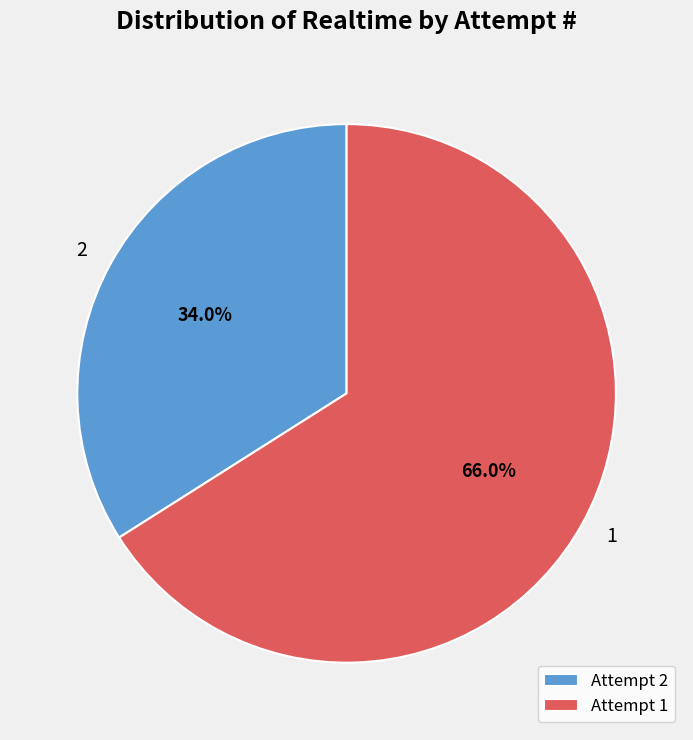

Does Attempt 1 represent more than half of the total?

Yes